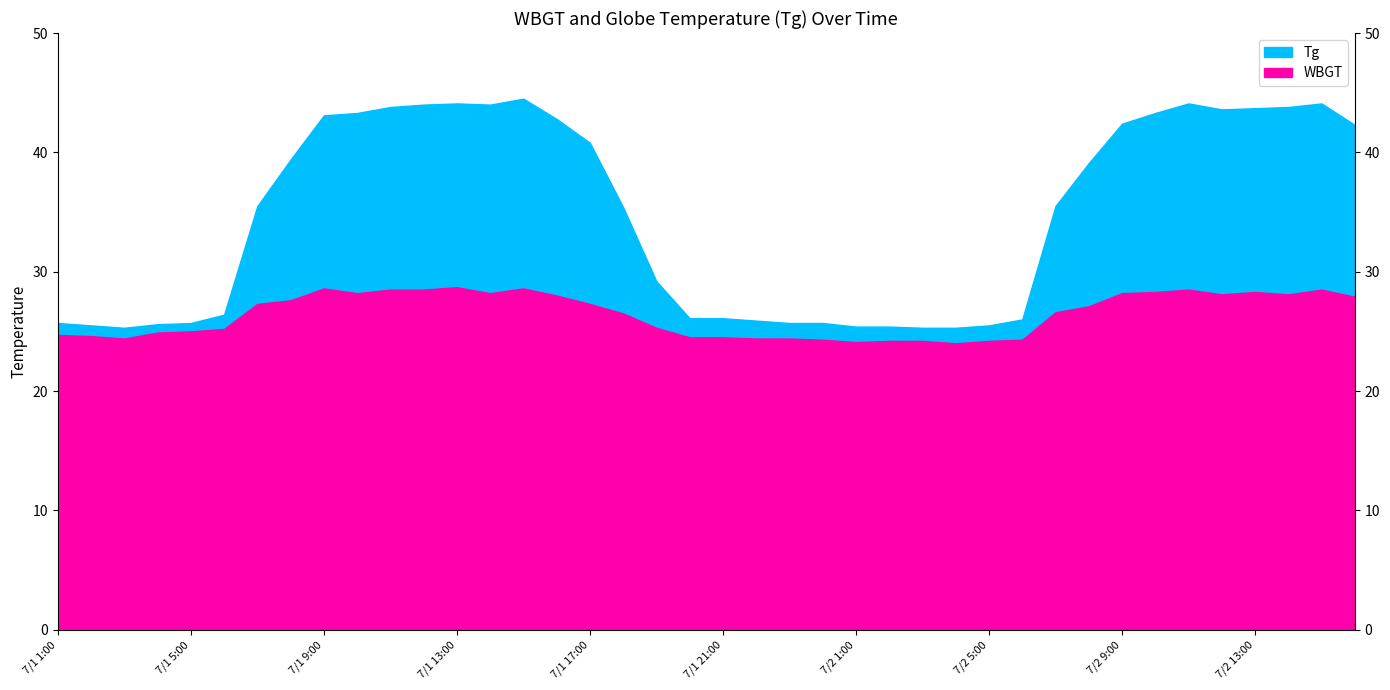

Where does the Tg series first go above 35?

7/1 7:00